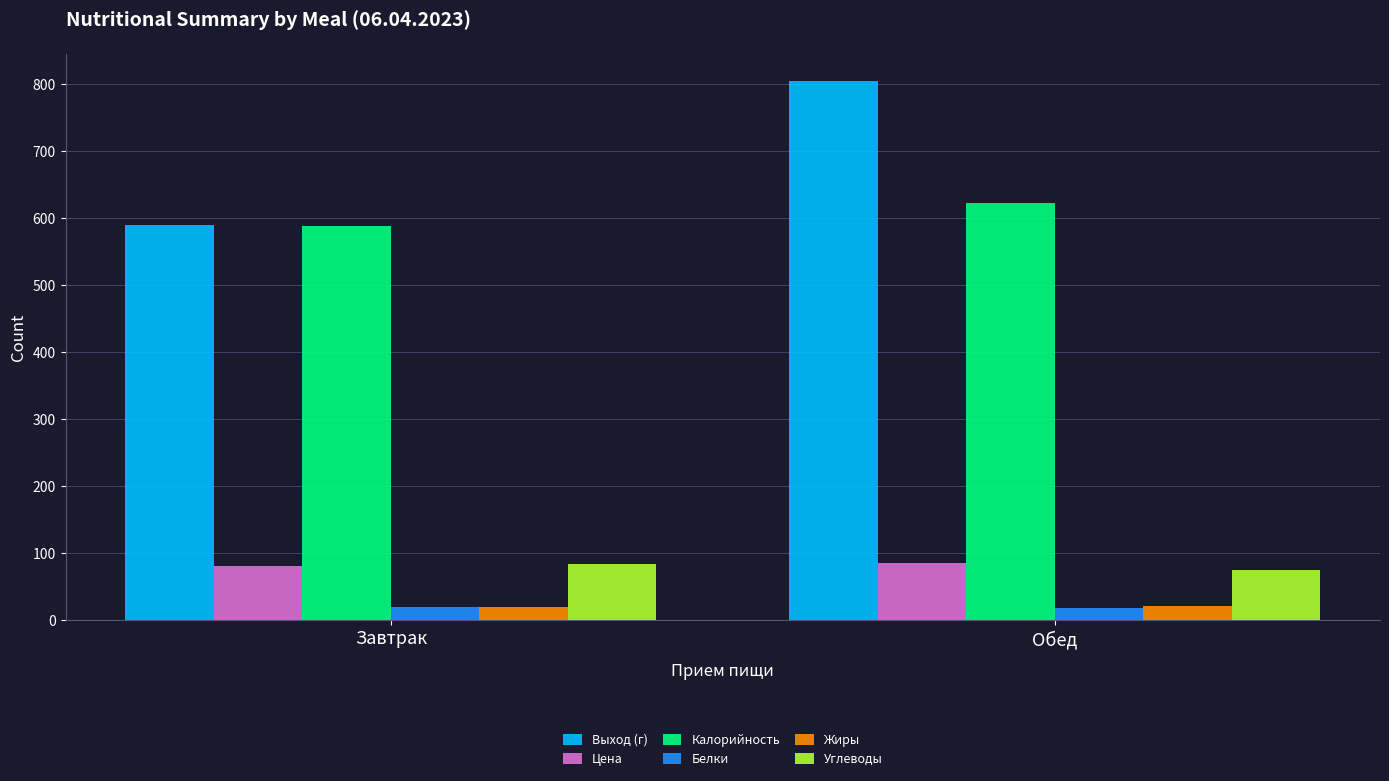

The Жиры series shows 21.9 at Обед. True or false?

True